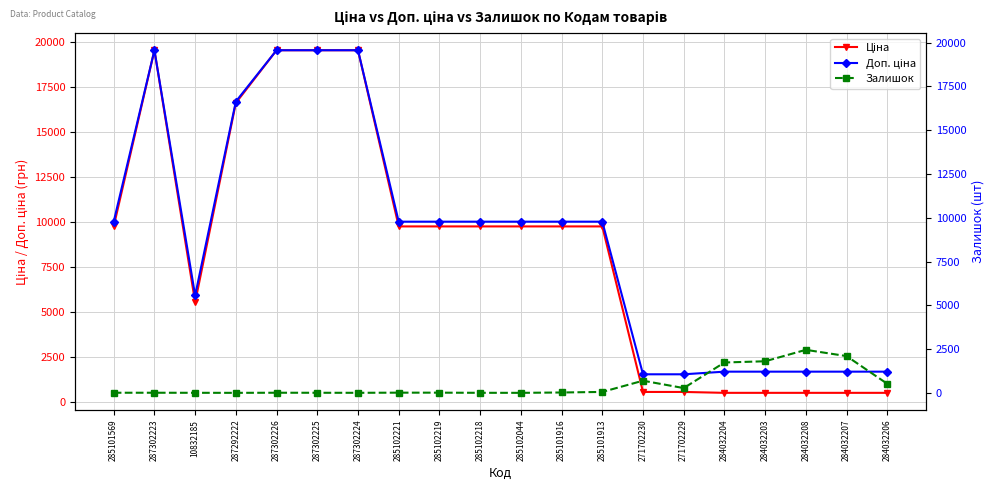

What value does the Залишок series have at 287302223?

7.0